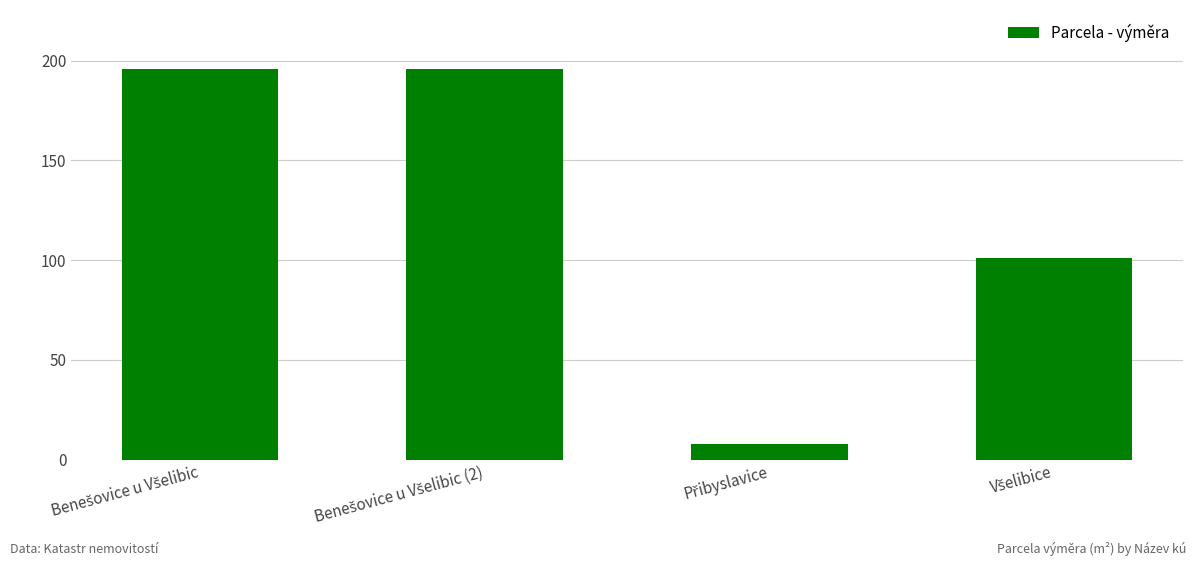

What is the greatest value displayed?

196